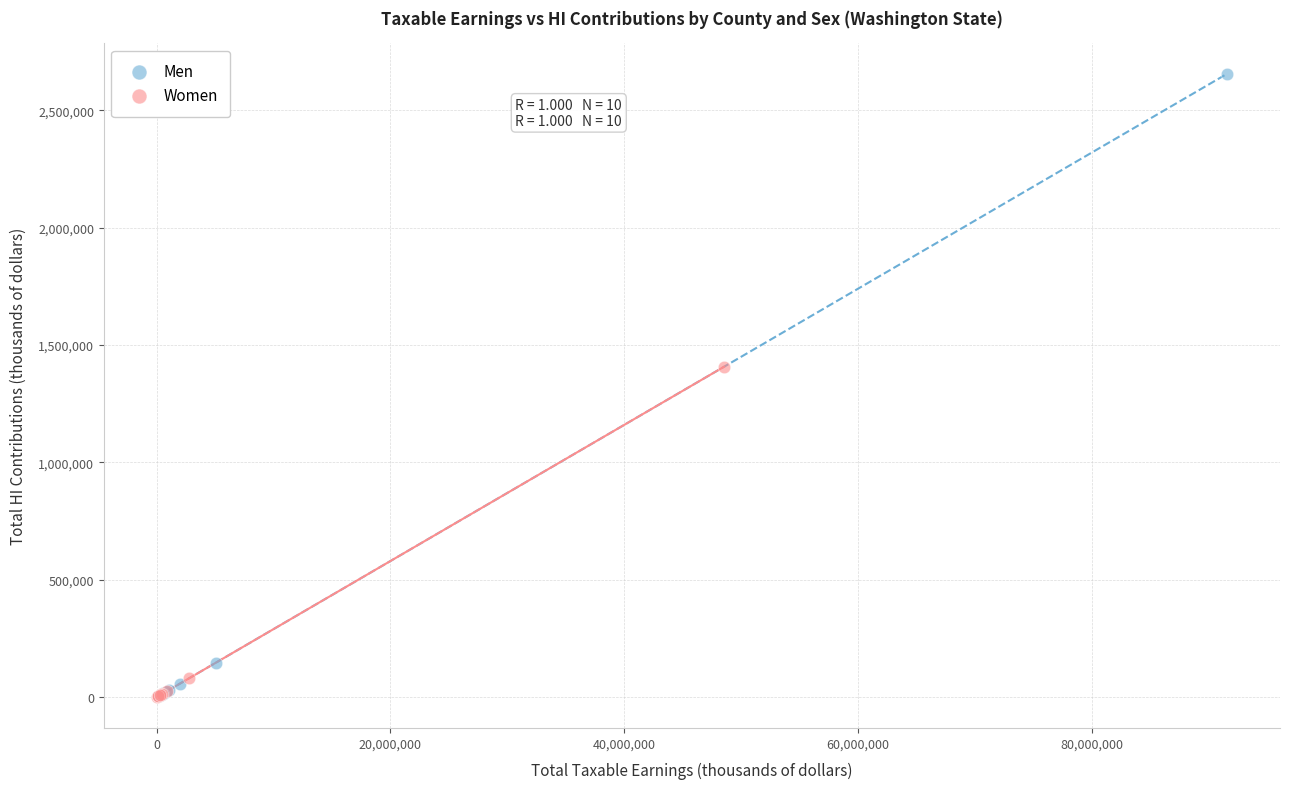

Which series reaches the maximum Y coordinate?

Men